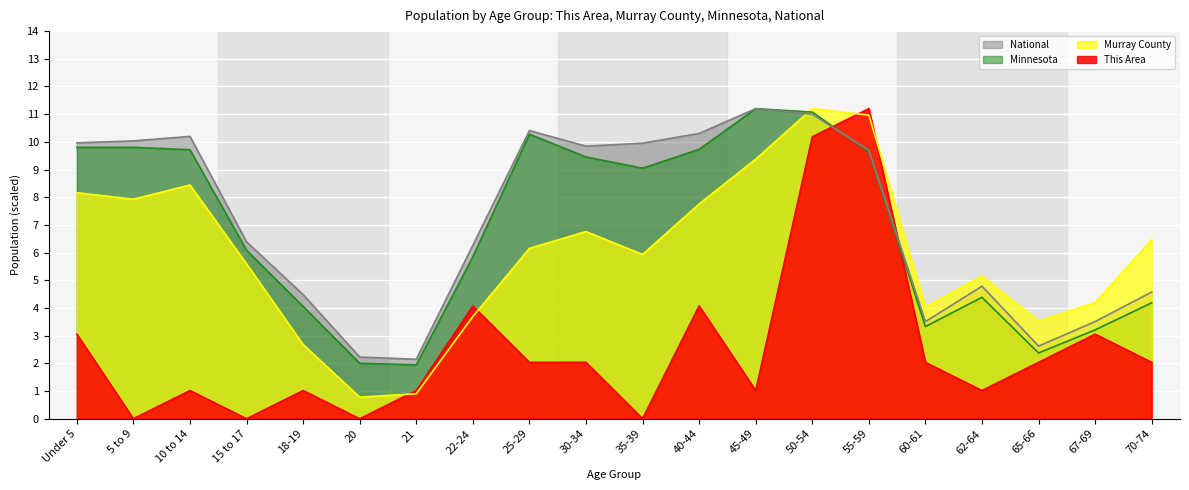

Which series ends up on top after the final intersection of National and Murray County?

Murray County